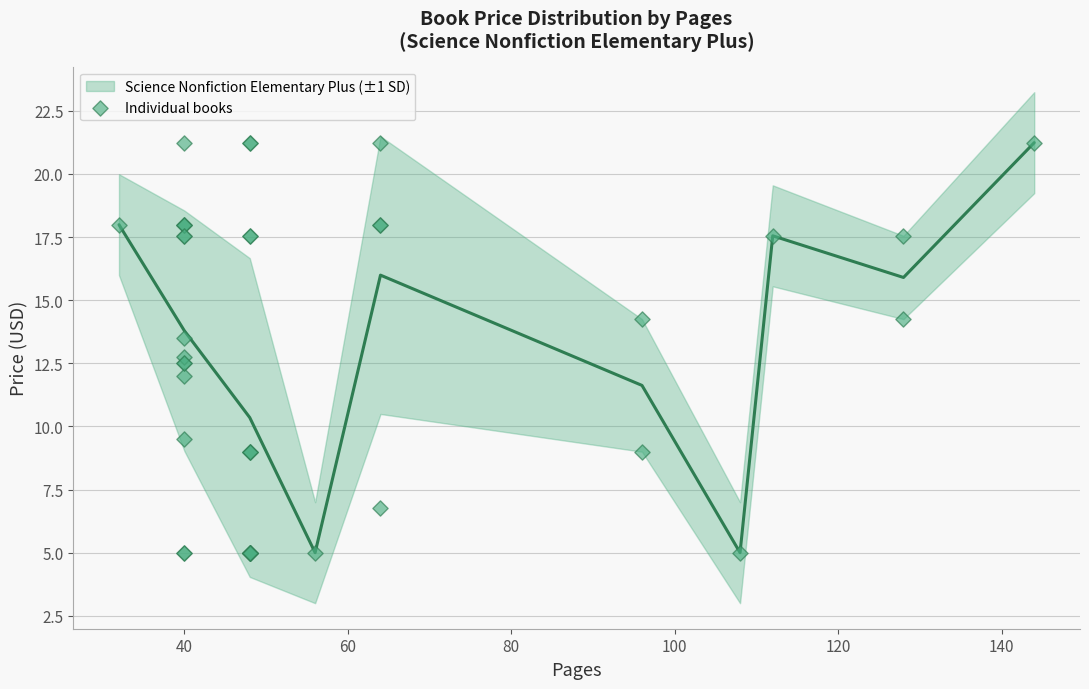

What Y value in the scatter plot is closest to 13?

12.8